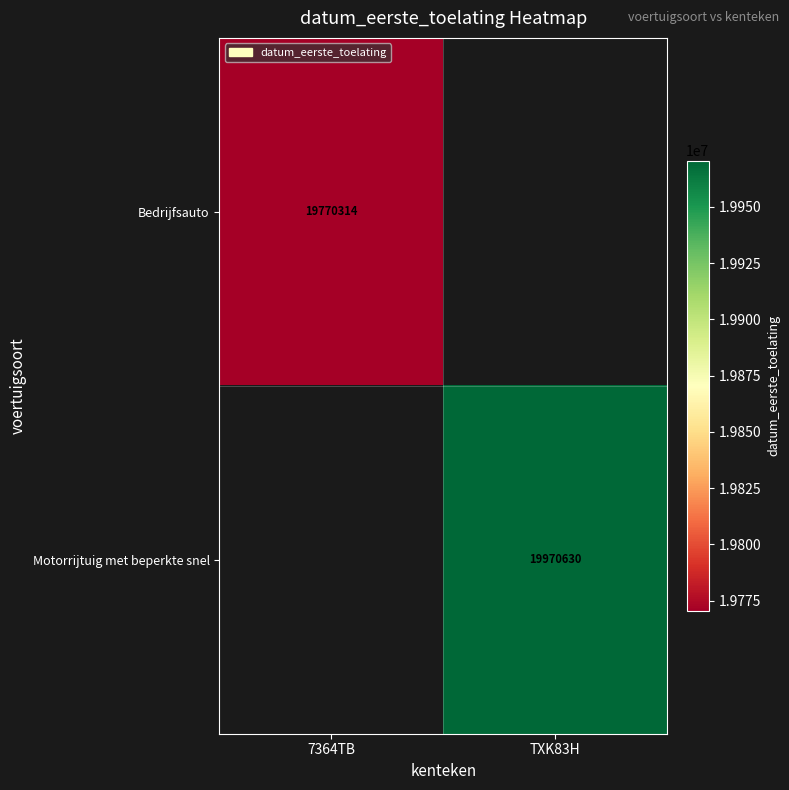

What is the maximum value shown in the chart?

19970630.0